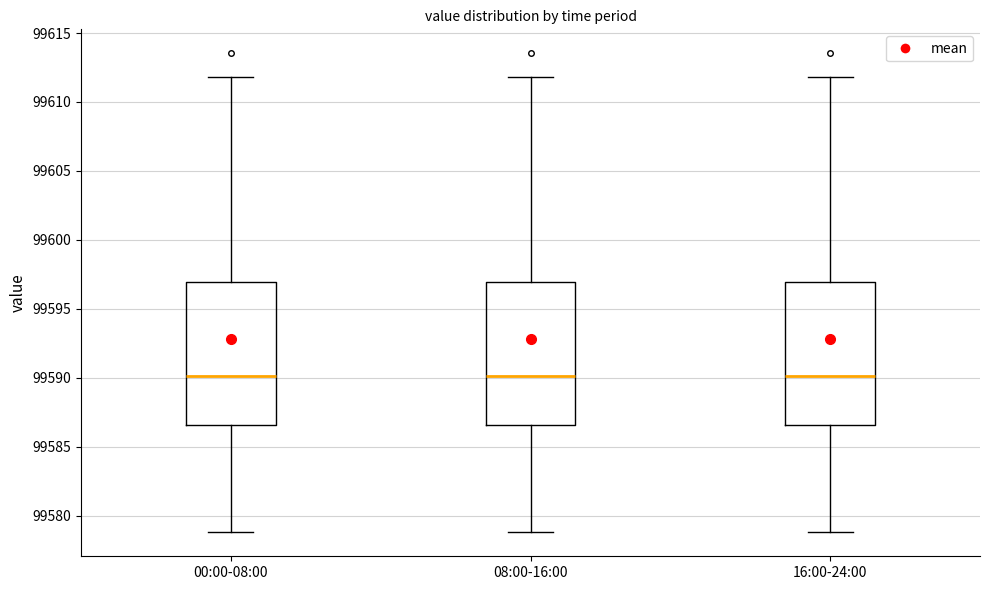

Where does the median line of the box for 16:00-24:00 sit on the y-axis? The values are not printed on the chart, so give them approximately, as read against the axis.

99590.0